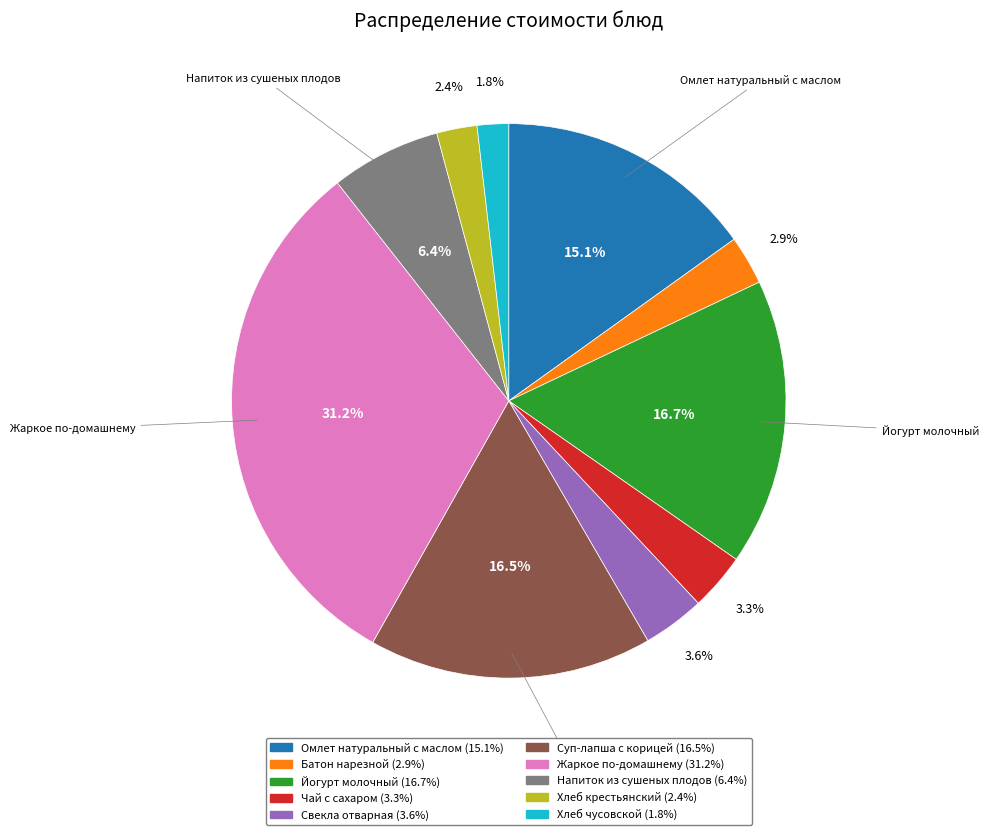

Between Жаркое по-домашнему and Свекла отварная, which is larger?

Жаркое по-домашнему